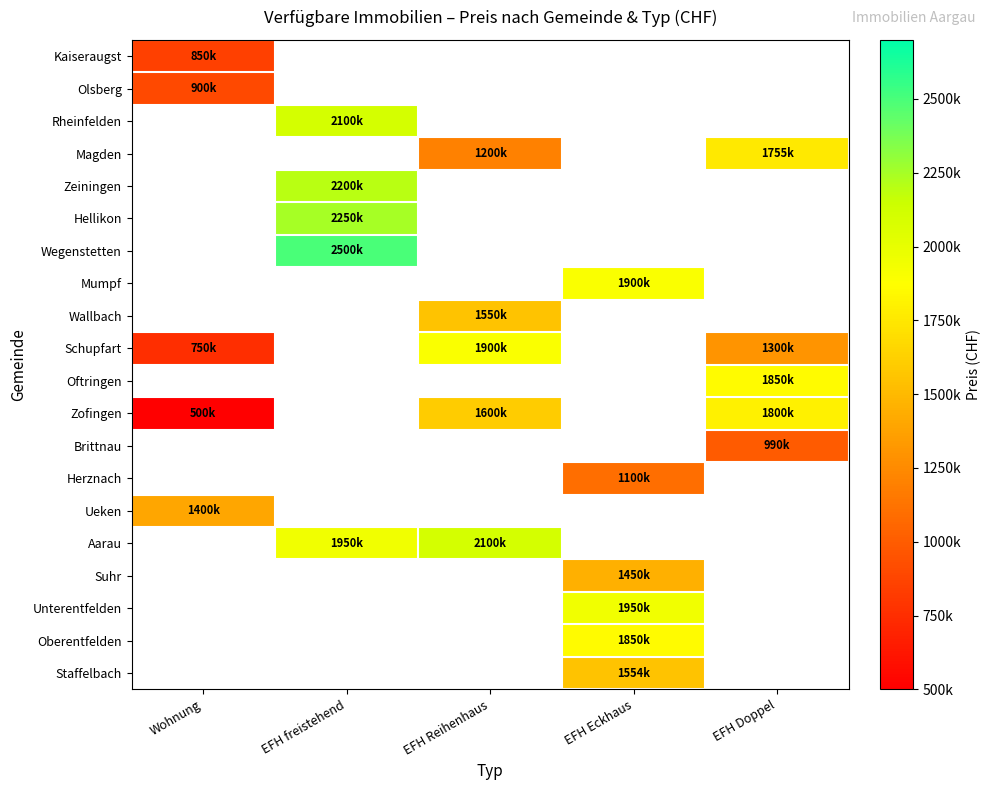

What is the maximum value shown in the chart?

2500000.0